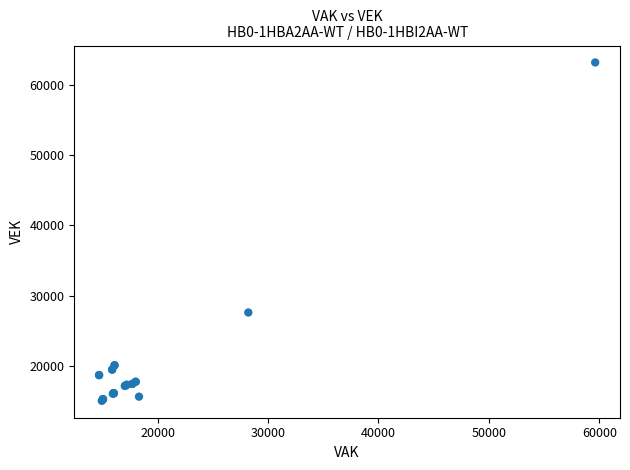

What Y value in the scatter plot is closest to 39124?

27631